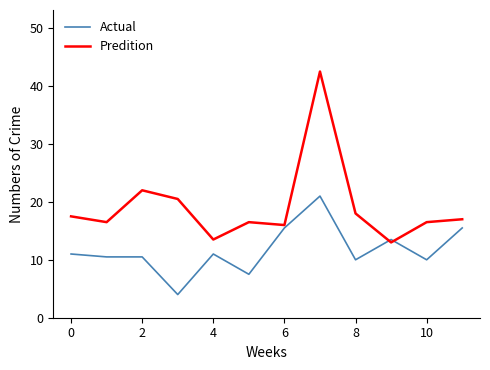

What is the minimum value shown in the chart?

4.0